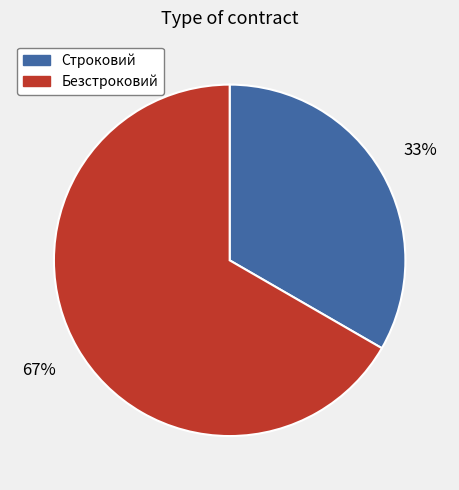

Do Строковий and Безстроковий together represent more than half of the pie?

Yes